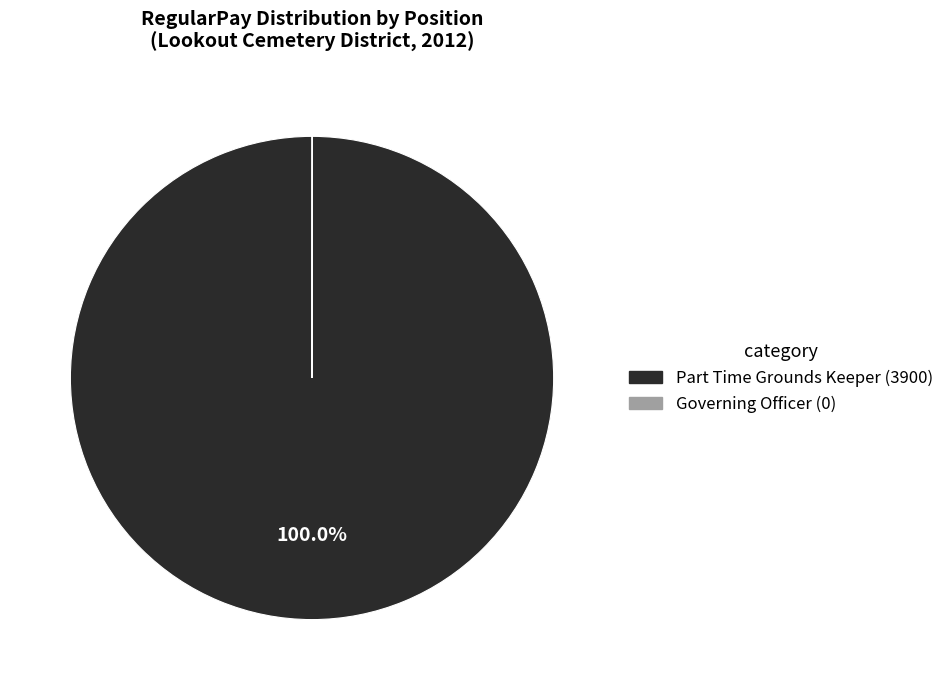

What is the largest slice in the pie chart?

Part Time Grounds Keeper